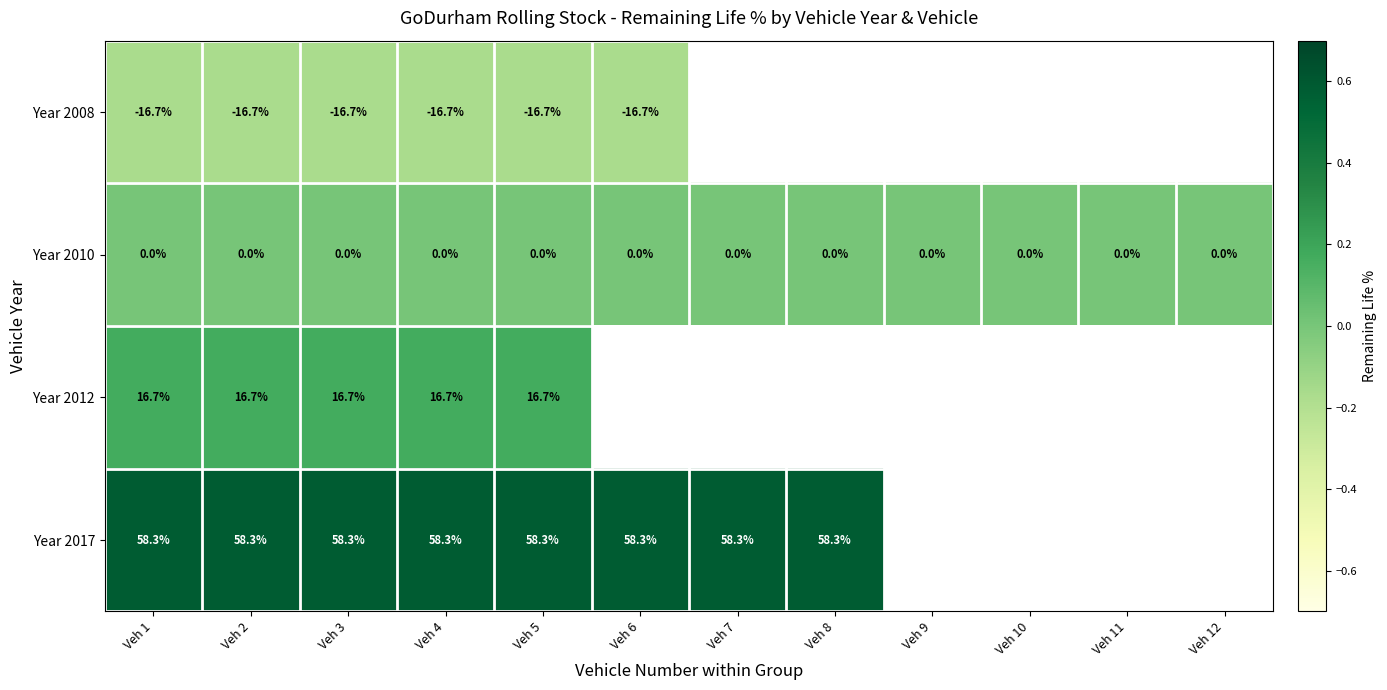

What is the maximum value shown in the chart?

0.6